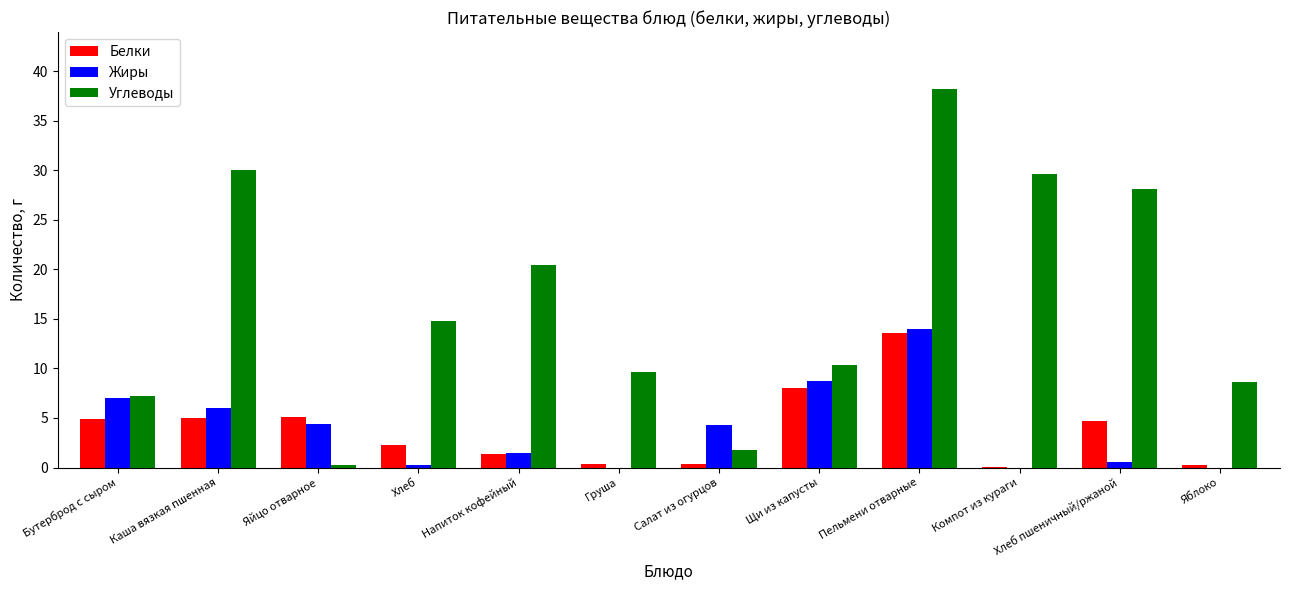

Which series has the largest total across all categories?

Углеводы